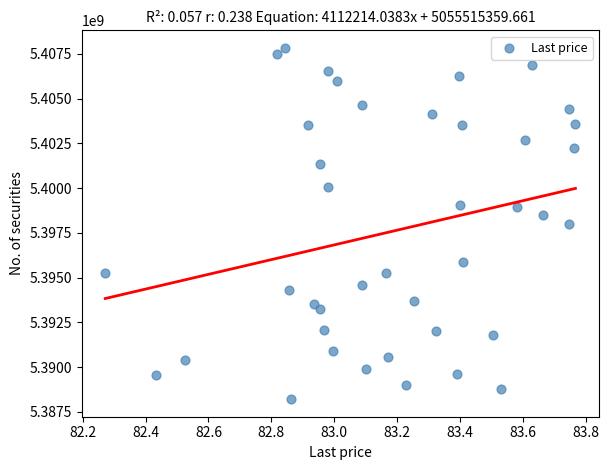

What is the range of X values (max minus min)?

1.5